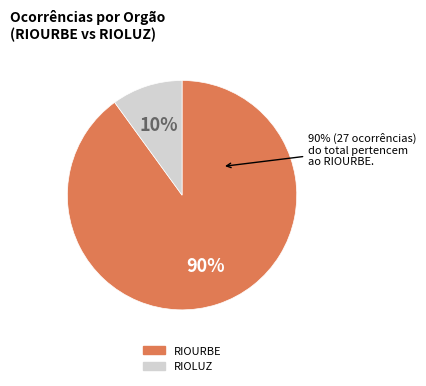

What percentage is the RIOLUZ slice, to the nearest percent?

10%